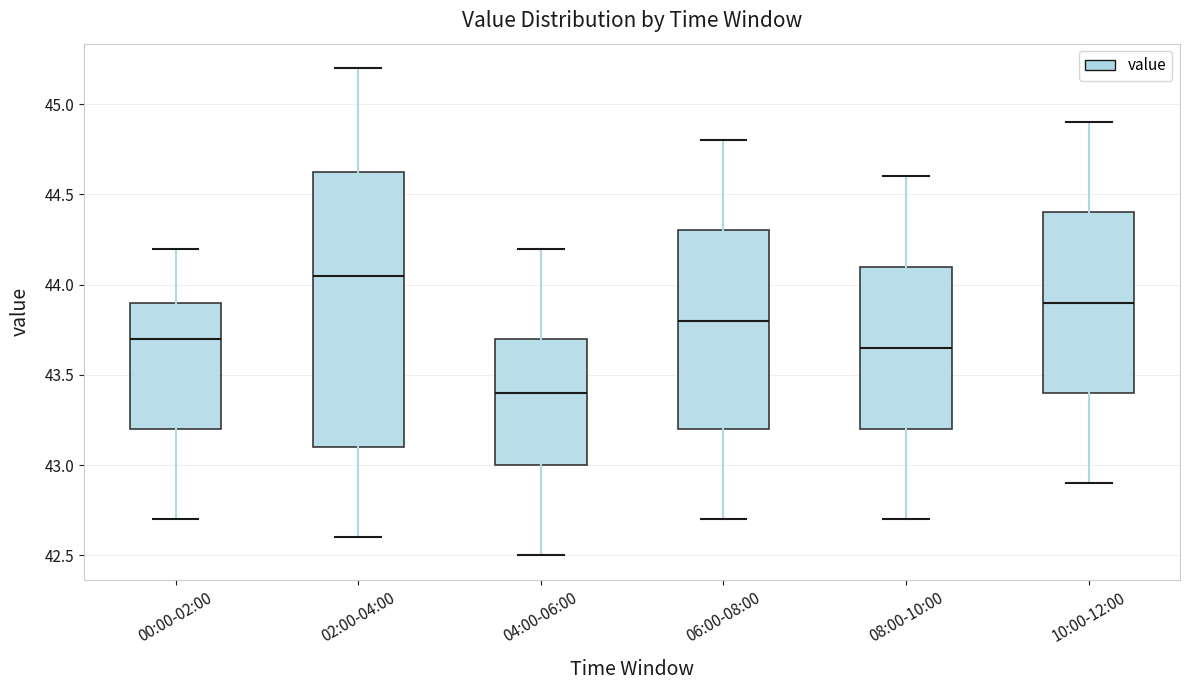

Reading left to right, transcribe this box plot: for each box, give where its median line is, the range the box spans, and where its two whiskers end, as read against the y-axis. The values are not printed on the chart, so give them approximately, as read against the axis.

00:00-02:00: median 43.70, box 43.20 to 43.90, whiskers 42.70 to 44.20
02:00-04:00: median 44.05, box 43.10 to 44.65, whiskers 42.60 to 45.20
04:00-06:00: median 43.40, box 43.00 to 43.70, whiskers 42.50 to 44.20
06:00-08:00: median 43.80, box 43.20 to 44.30, whiskers 42.70 to 44.80
08:00-10:00: median 43.65, box 43.20 to 44.10, whiskers 42.70 to 44.60
10:00-12:00: median 43.90, box 43.40 to 44.40, whiskers 42.90 to 44.90